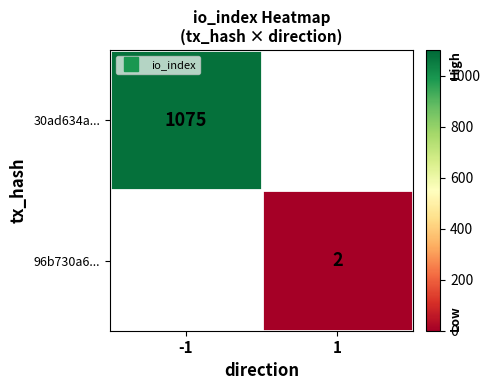

At -1, list the series in order from largest to smallest.

30ad634a..., 96b730a6...